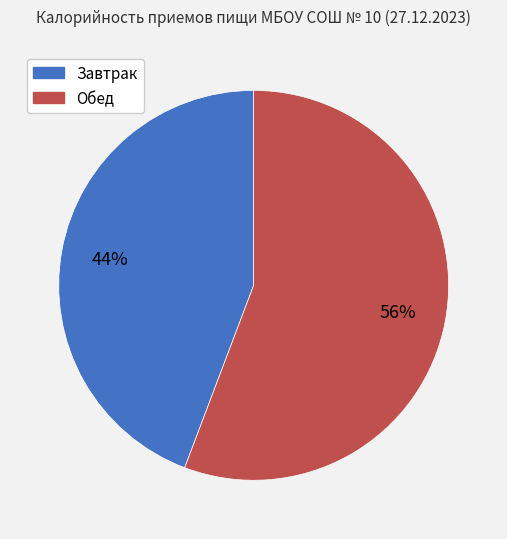

True or false: Обед accounts for 66% of the total.

False